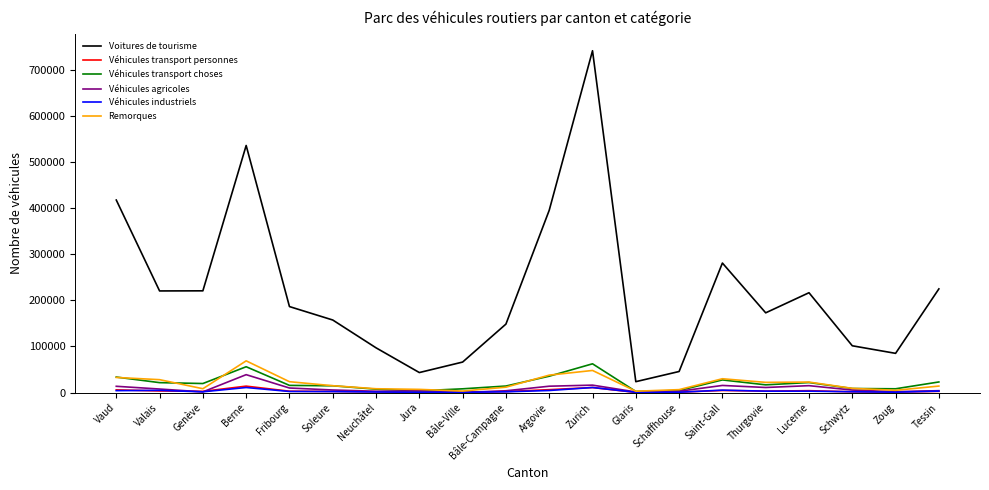

The value of Voitures de tourisme at Genève is 112393. True or false?

False